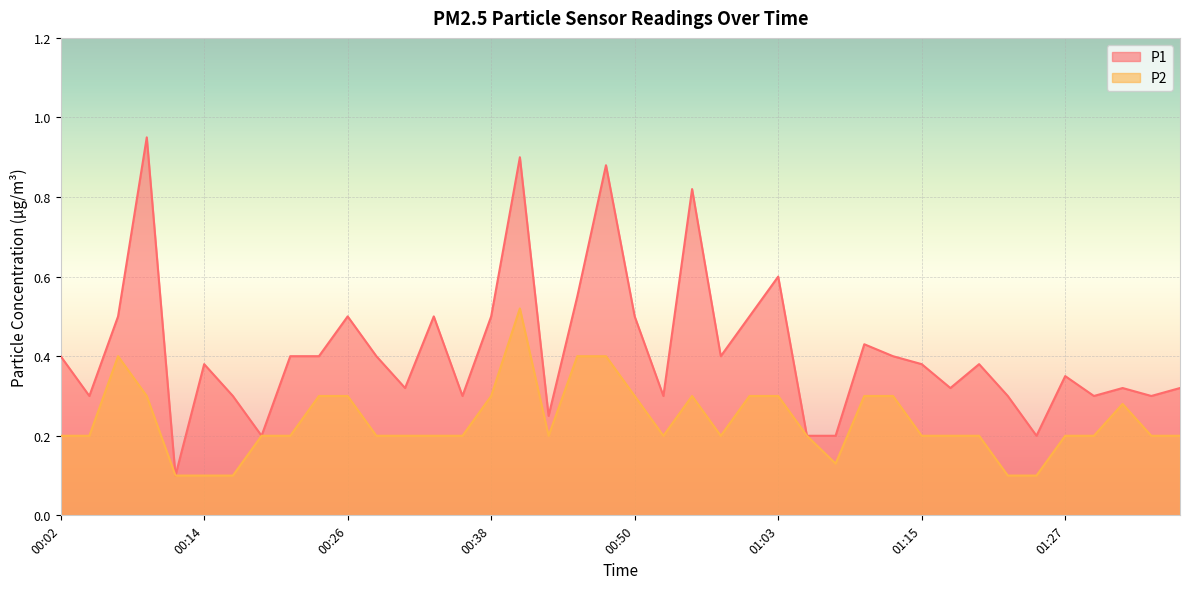

How many lines are shown in the chart?

2